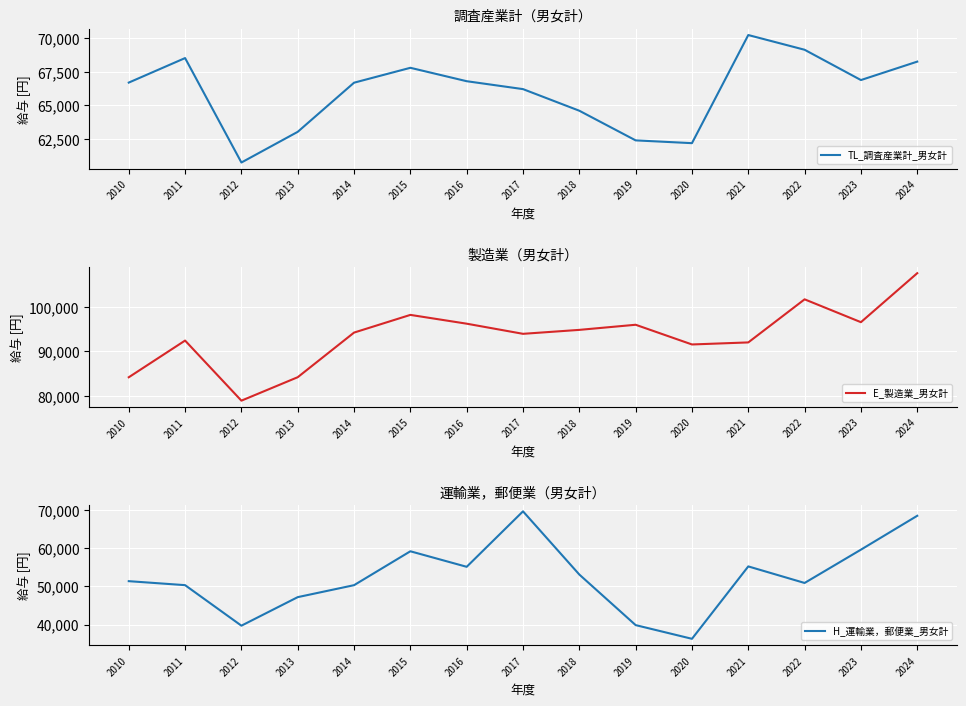

What is the value of the E_製造業_男女計 point at the 15th from the left?

107542